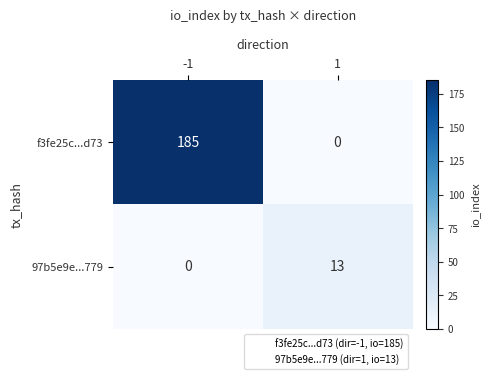

How many data points does each series have?

2